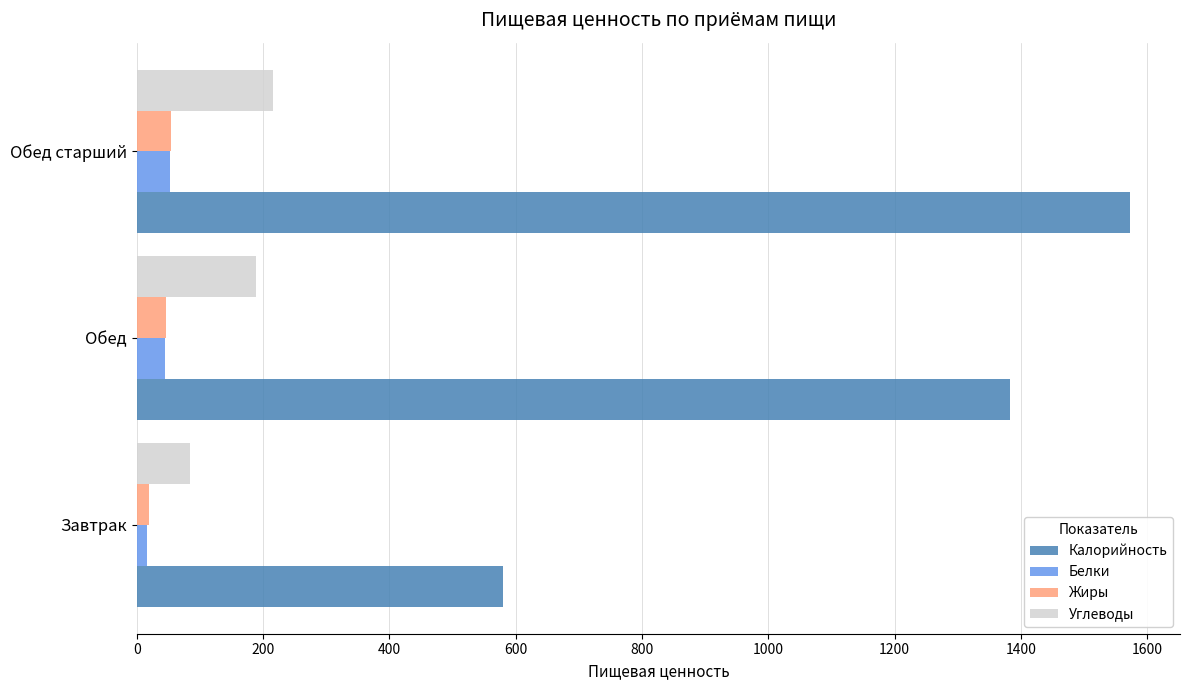

What is the difference between the maximum and minimum values in the Калорийность series?

994.0